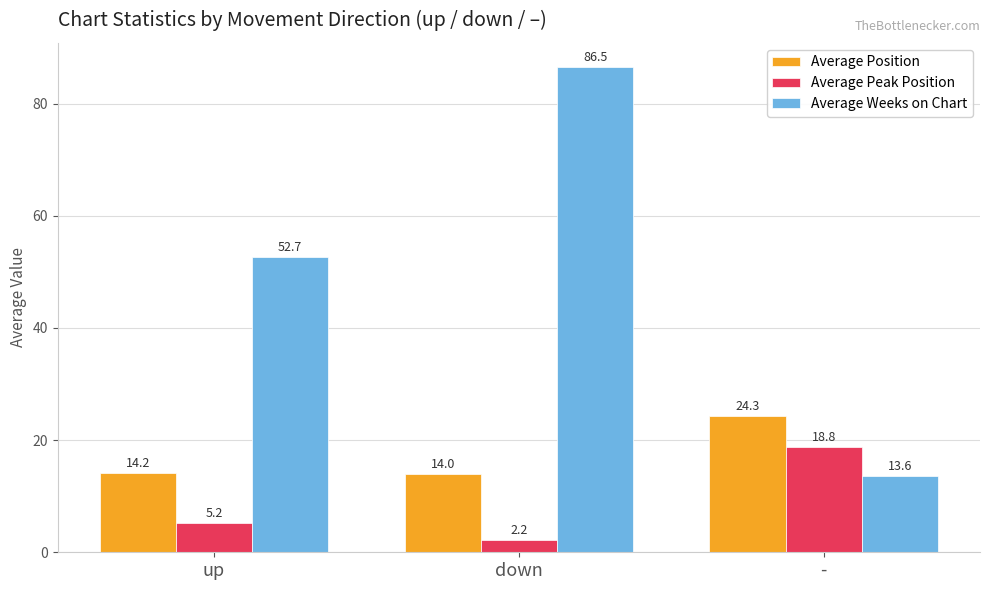

What is the total value across all series at down?

102.8